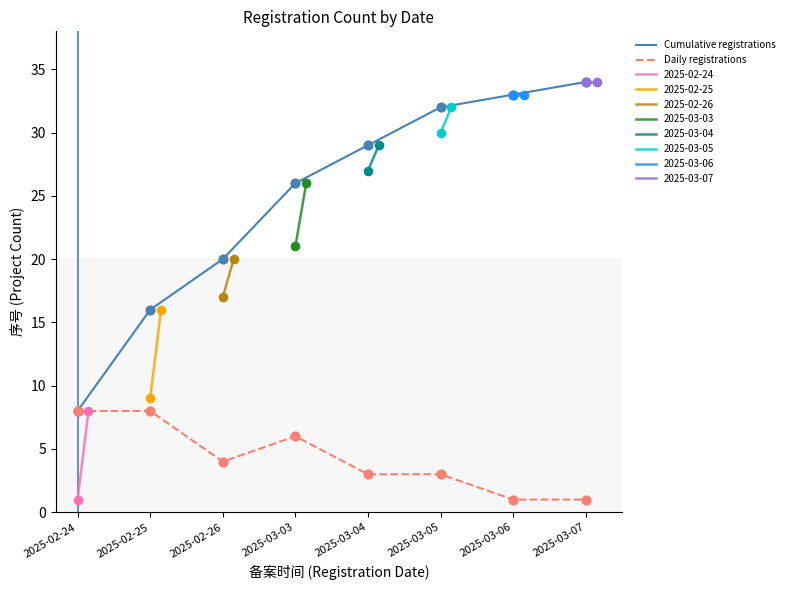

Is the value of Daily registrations at 2025-03-07 greater than the value of Cumulative registrations at 2025-02-26?

No